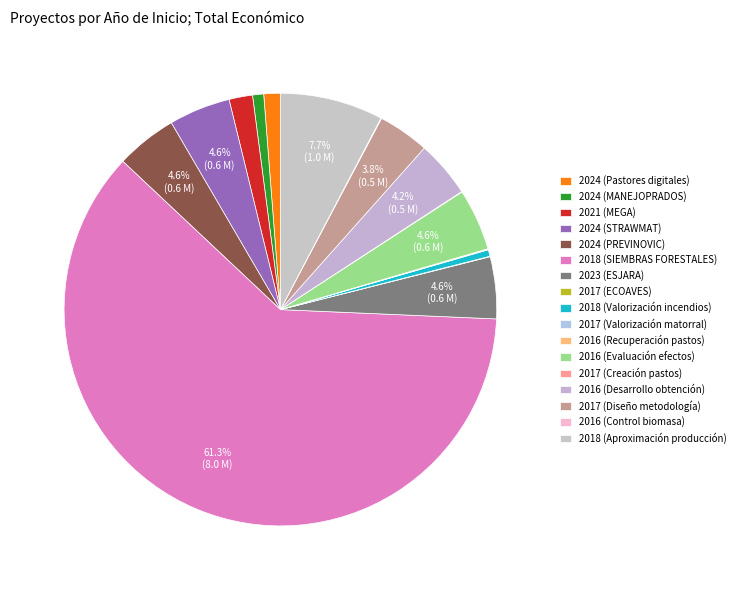

Is there any slice that represents more than half of the pie?

Yes